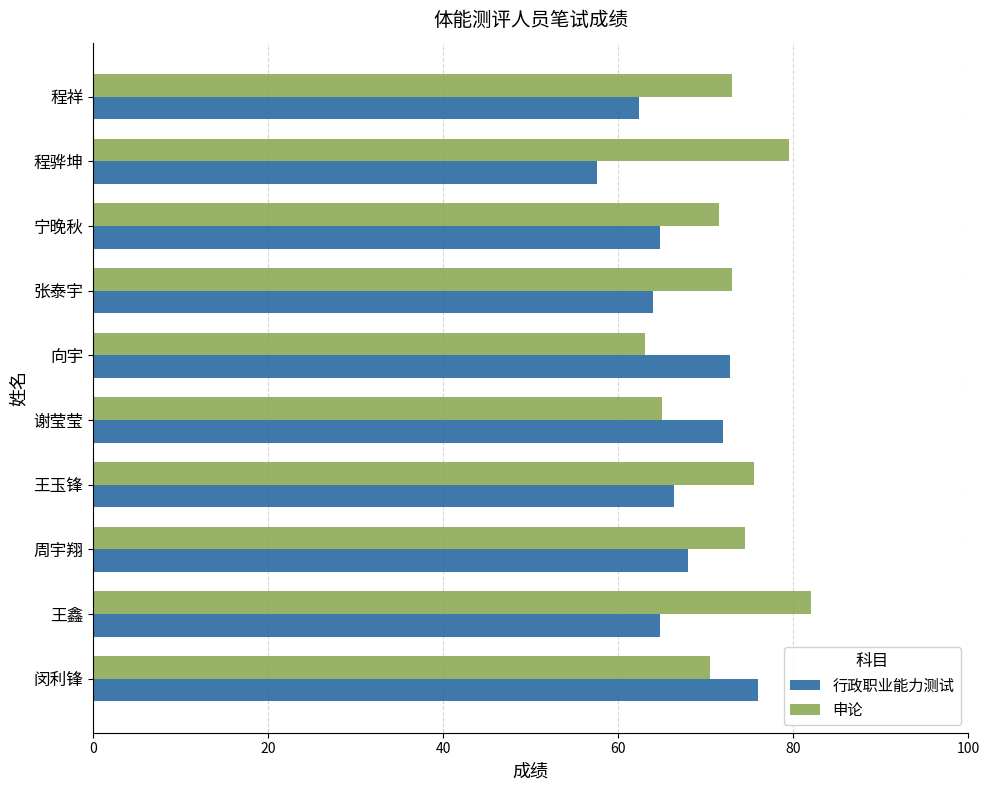

The value of 行政职业能力测试 at 宁晚秋 is 36.8. True or false?

False